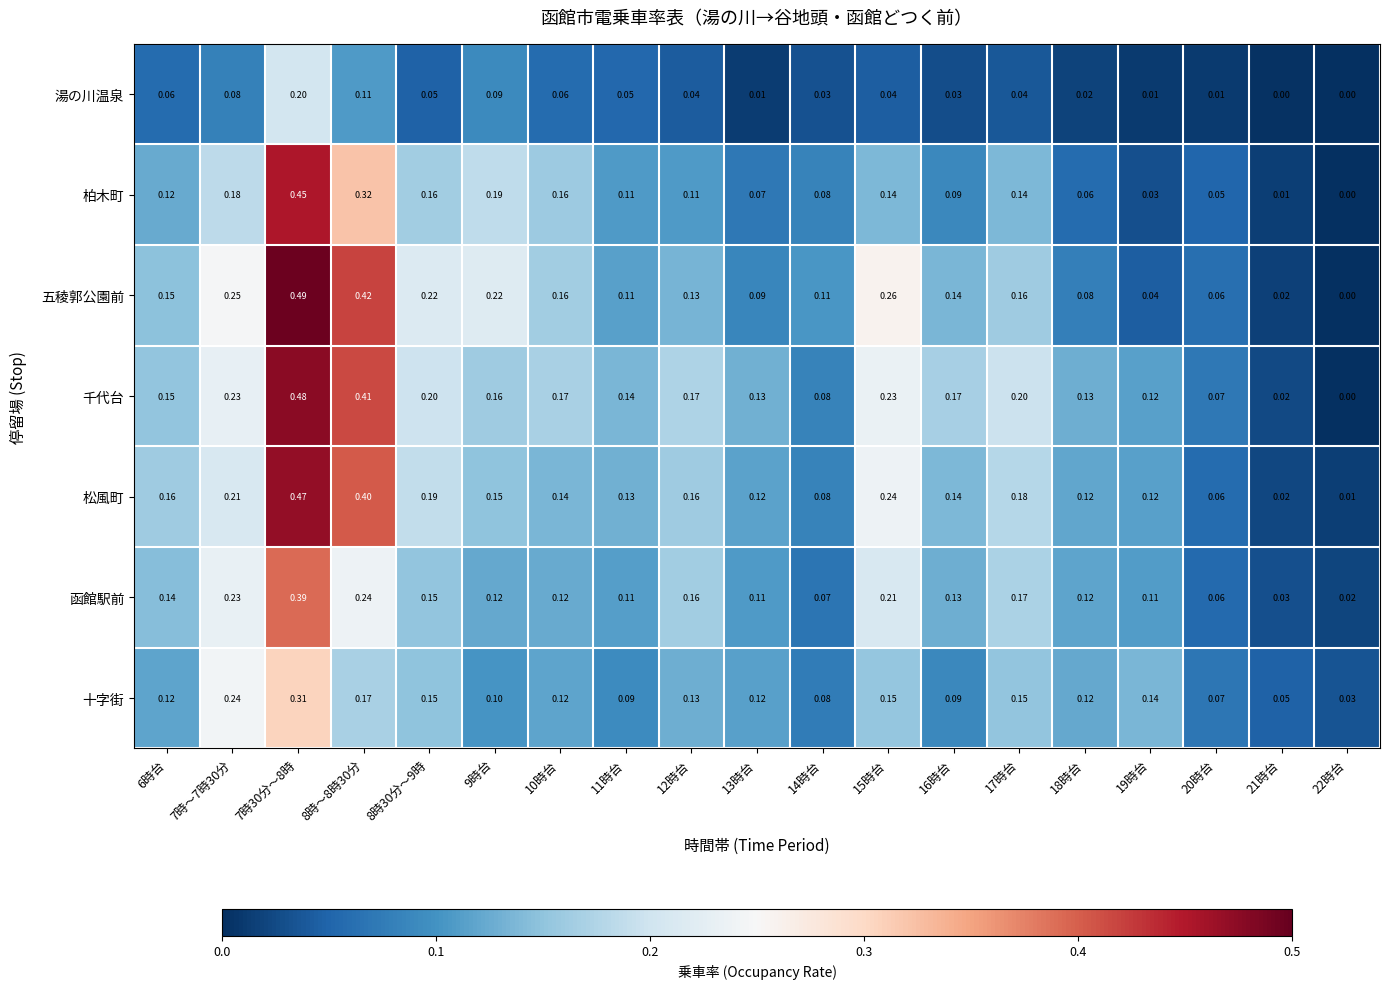

Rank the series by their maximum value, from highest to lowest.

五稜郭公園前, 千代台, 松風町, 柏木町, 函館駅前, 十字街, 湯の川温泉